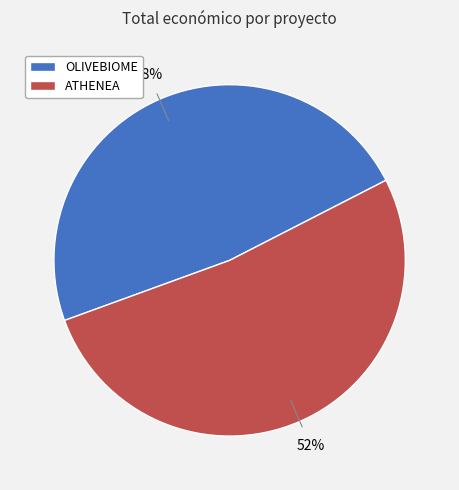

What percentage is the ATHENEA slice, to the nearest percent?

52%